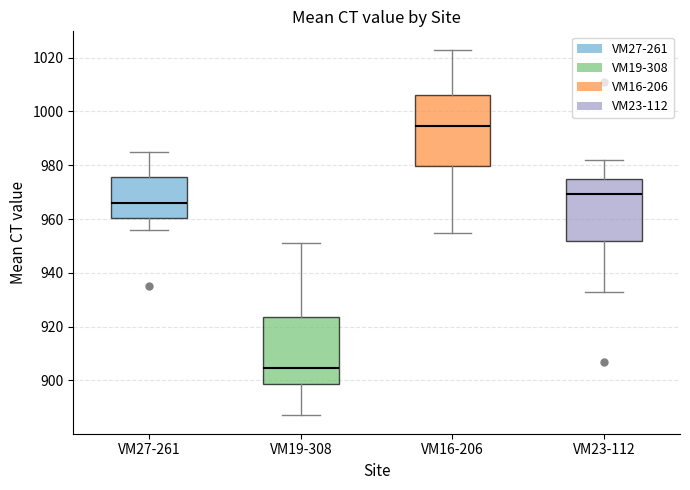

Where is the lower edge of the box for VM19-308 on the y-axis? The values are not printed on the chart, so give them approximately, as read against the axis.

898